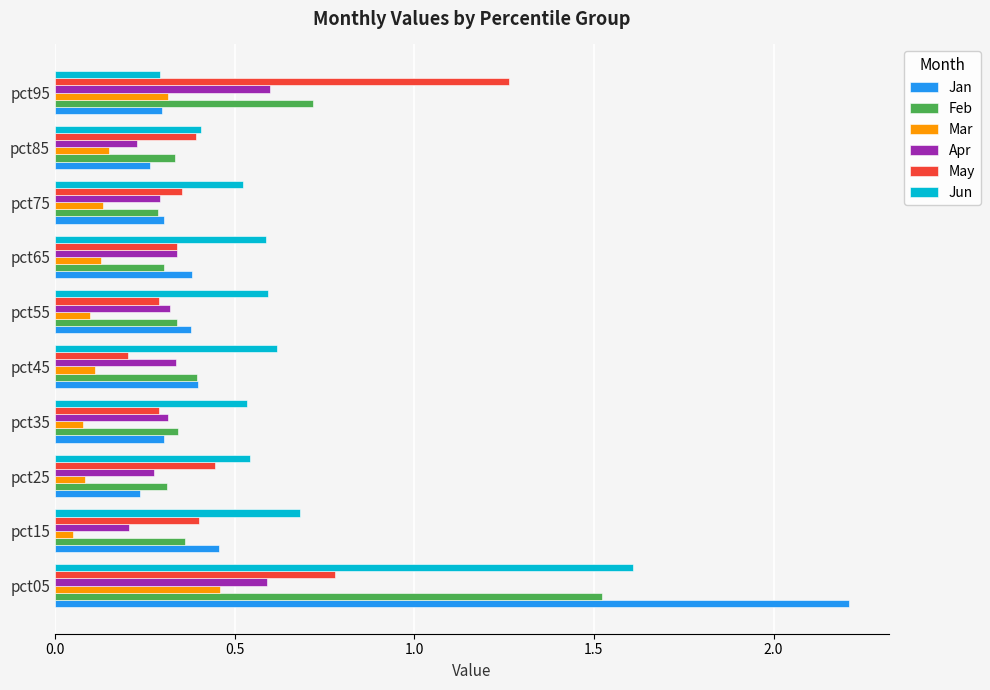

Which series changed the most between pct35 and pct95?

May